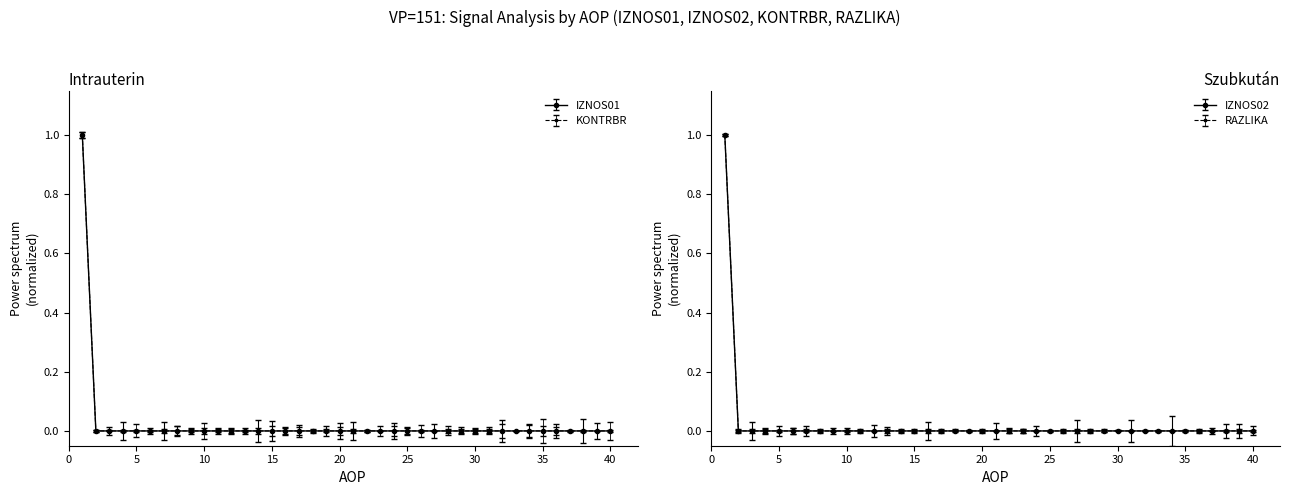

Is this an area chart (filled region under the line)?

No